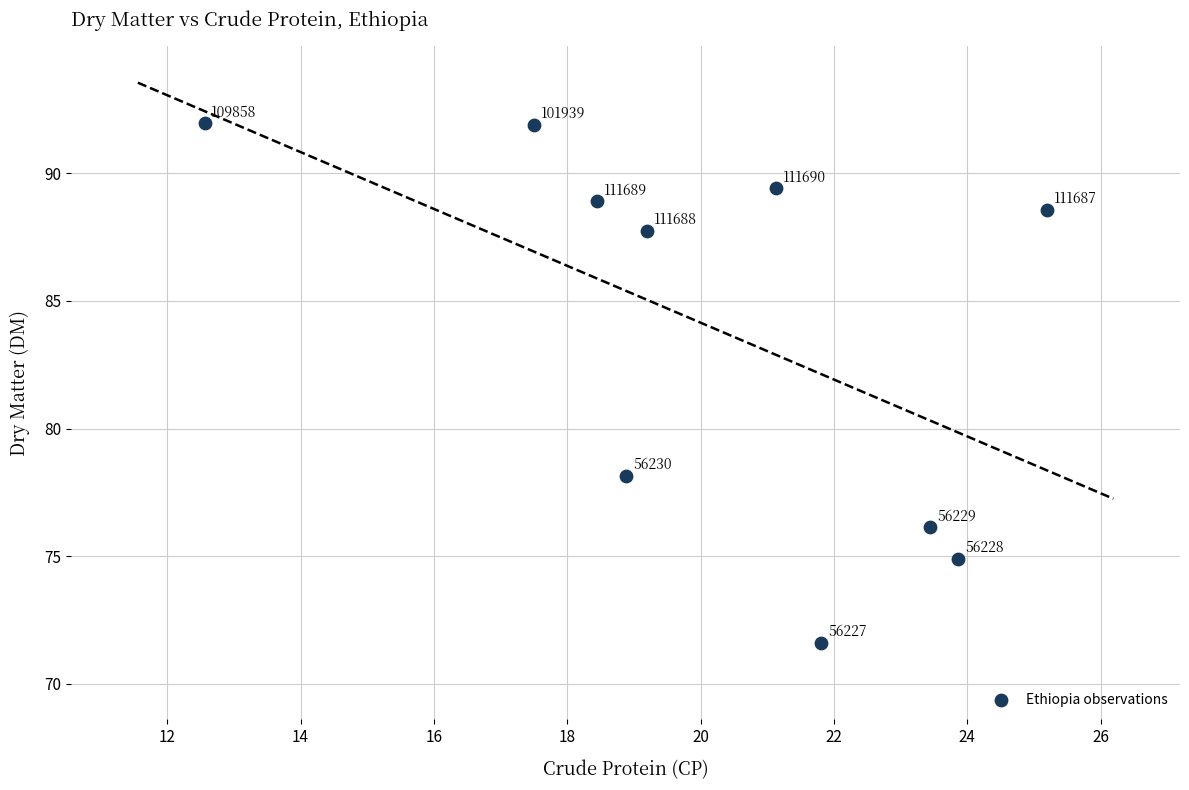

What is the average X value?

20.2